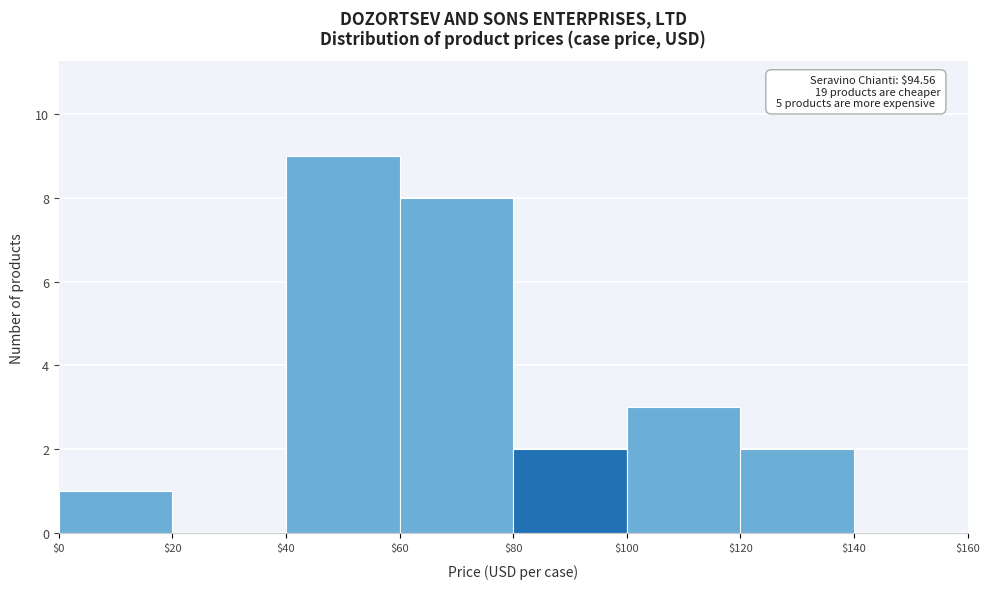

Which range on the x-axis has the tallest bar?

$40 to $60